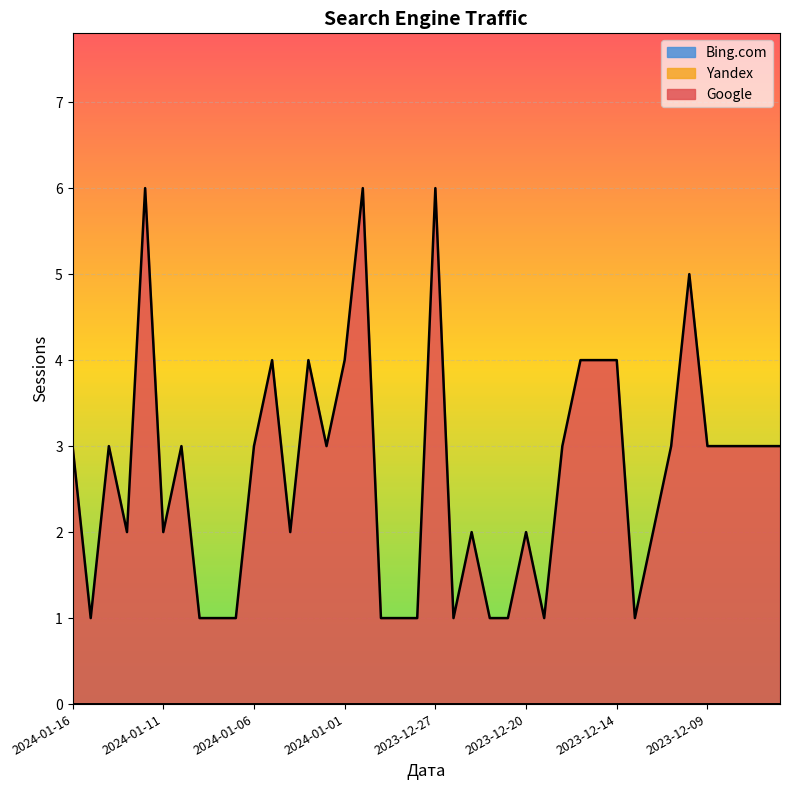

Which has a higher value, 2023-12-17 or 2023-12-22?

2023-12-17